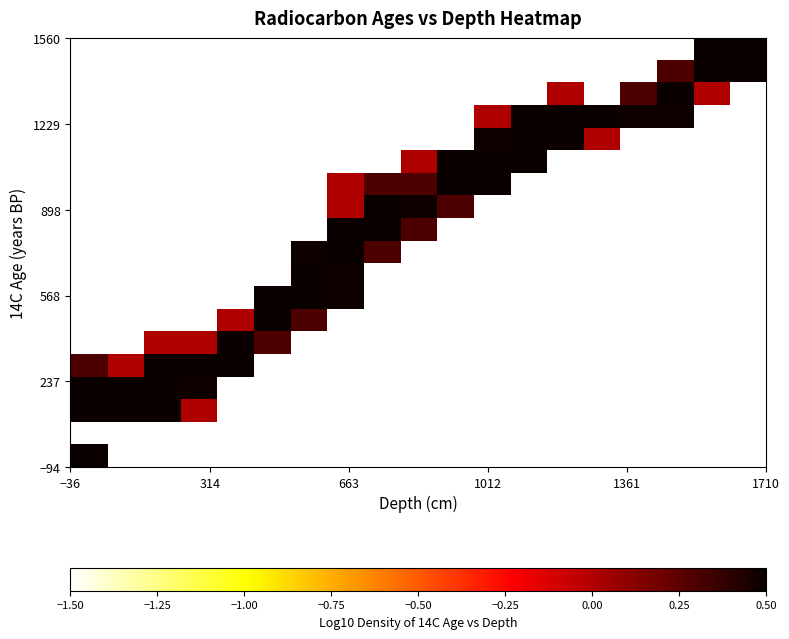

At how many categories does at least one series exceed 0?

19